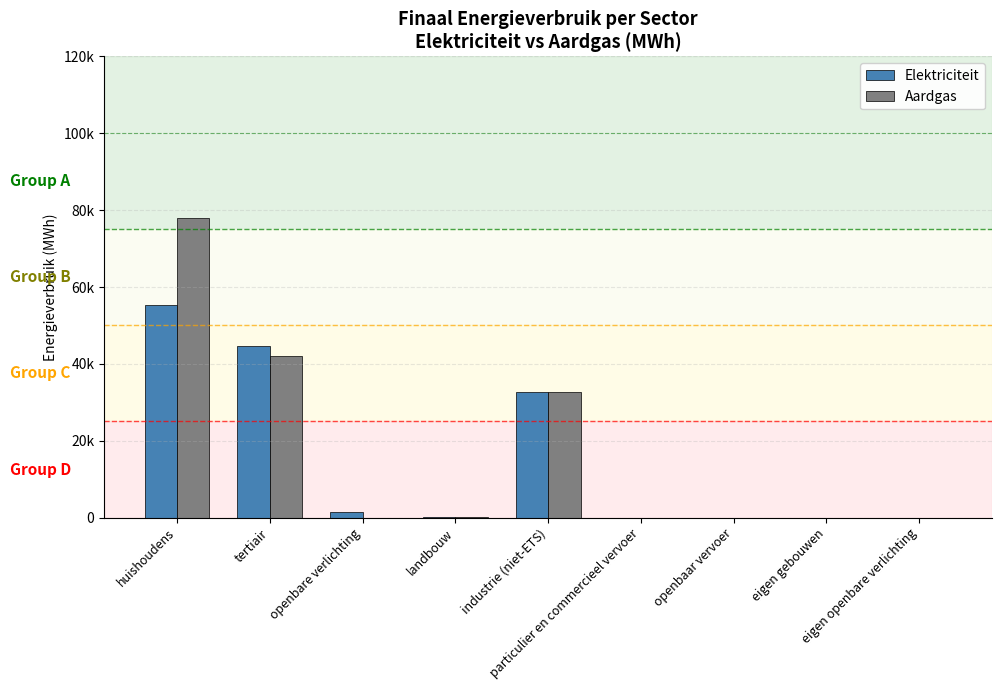

What are all the series names shown in the legend?

Elektriciteit, Aardgas